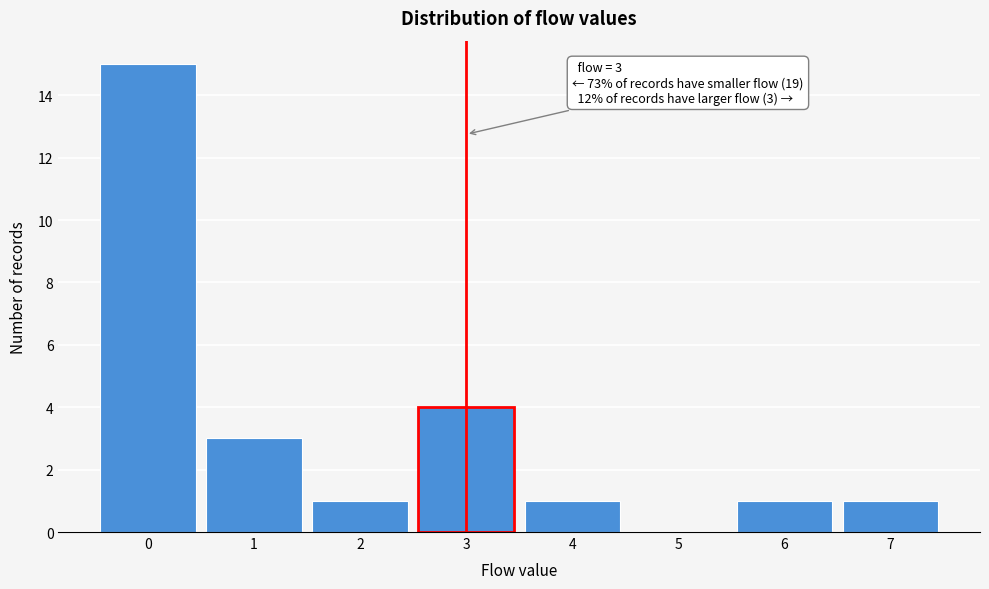

Over which range of the x-axis is the bar tallest?

-0.5 to 0.5